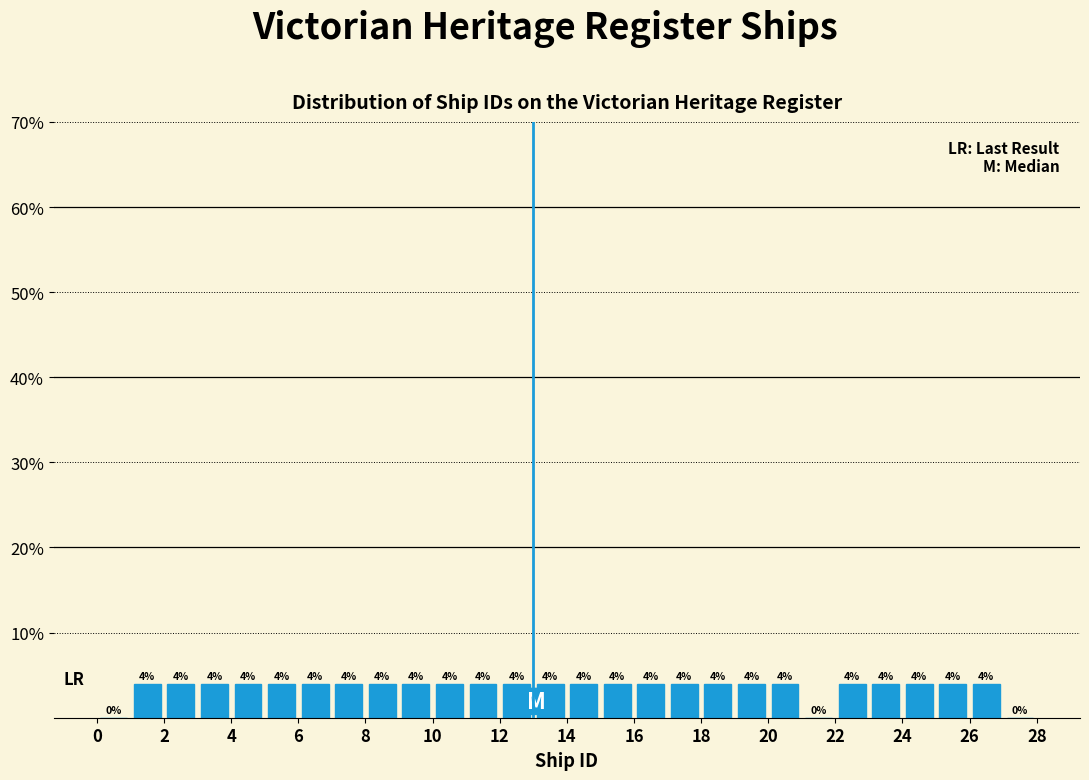

Reading left to right, transcribe this chart: for each bar, give the range it covers on the x-axis and its height.

0 to 1: 0
1 to 2: 4
2 to 3: 4
3 to 4: 4
4 to 5: 4
5 to 6: 4
6 to 7: 4
7 to 8: 4
8 to 9: 4
9 to 10: 4
10 to 11: 4
11 to 12: 4
12 to 13: 4
13 to 14: 4
14 to 15: 4
15 to 16: 4
16 to 17: 4
17 to 18: 4
18 to 19: 4
19 to 20: 4
20 to 21: 4
21 to 22: 0
22 to 23: 4
23 to 24: 4
24 to 25: 4
25 to 26: 4
26 to 27: 4
27 to 28: 0